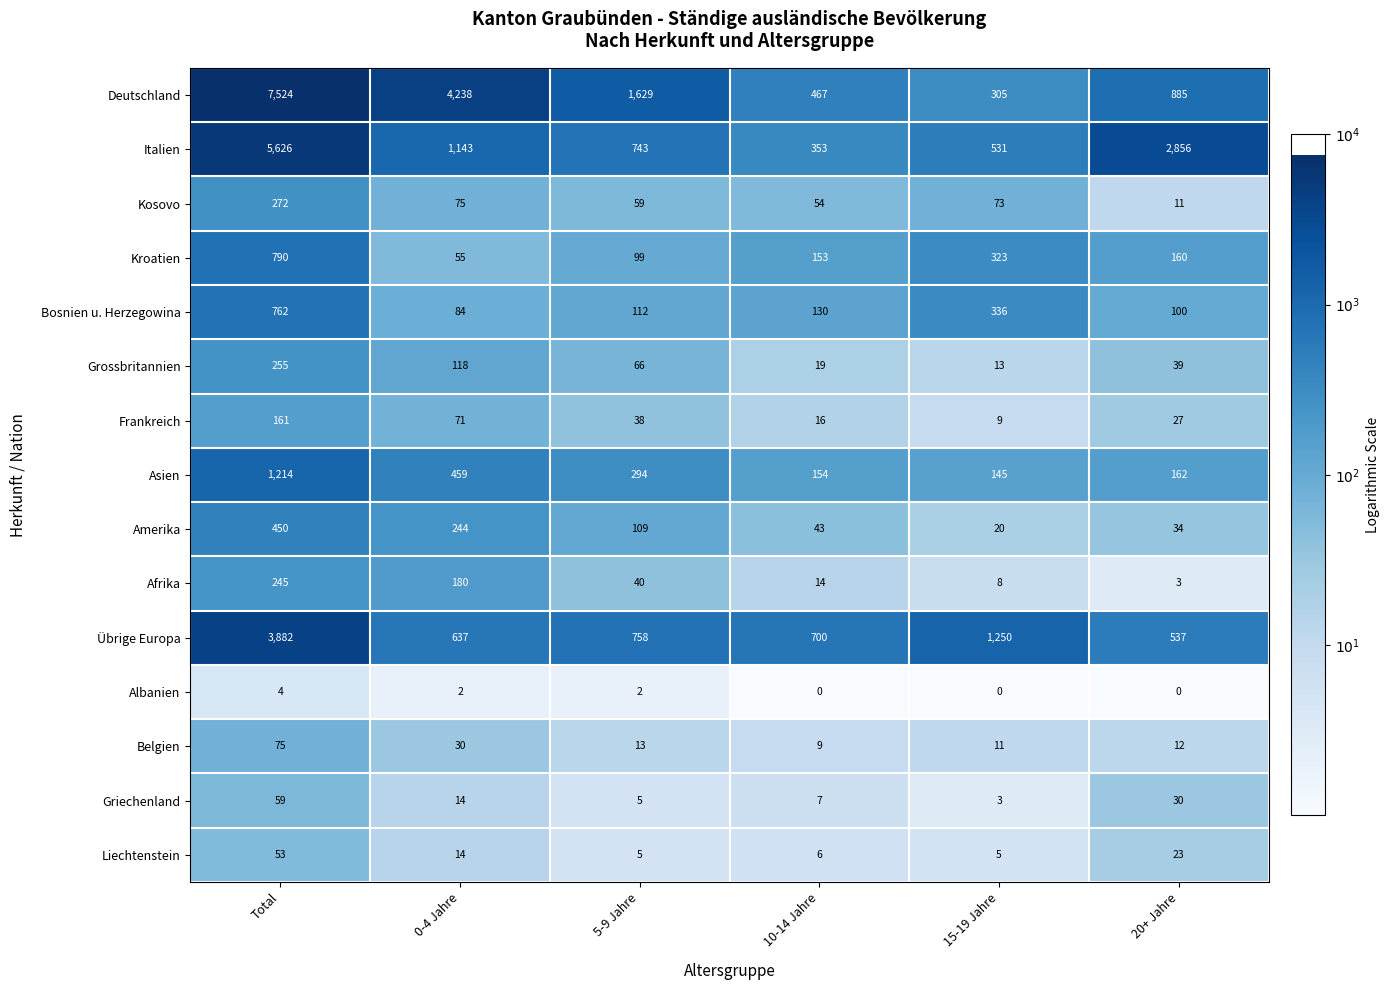

At which label does Deutschland first exceed 1629?

Total